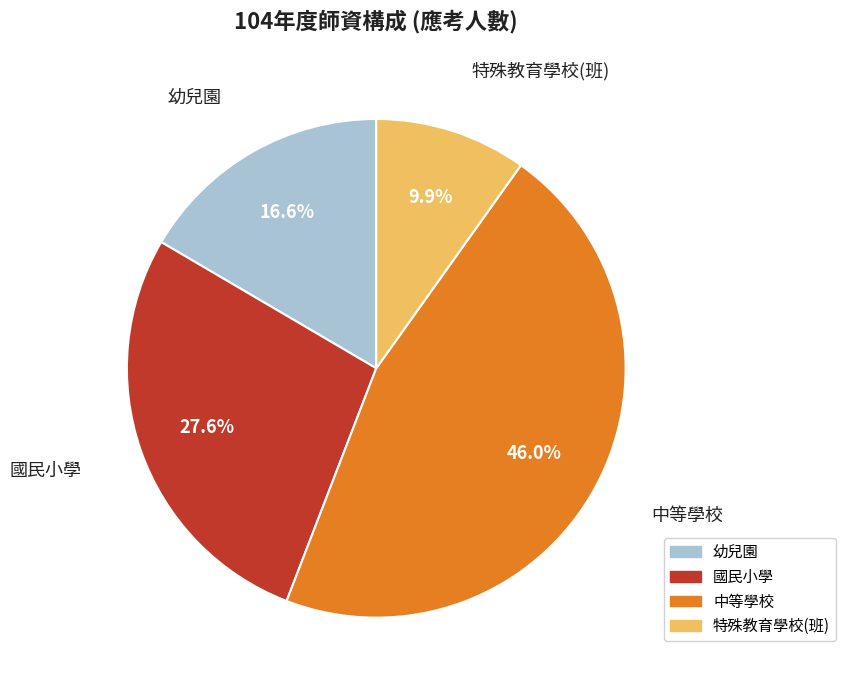

To the nearest percent, what is the combined percentage of 中等學校 and 國民小學?

74%